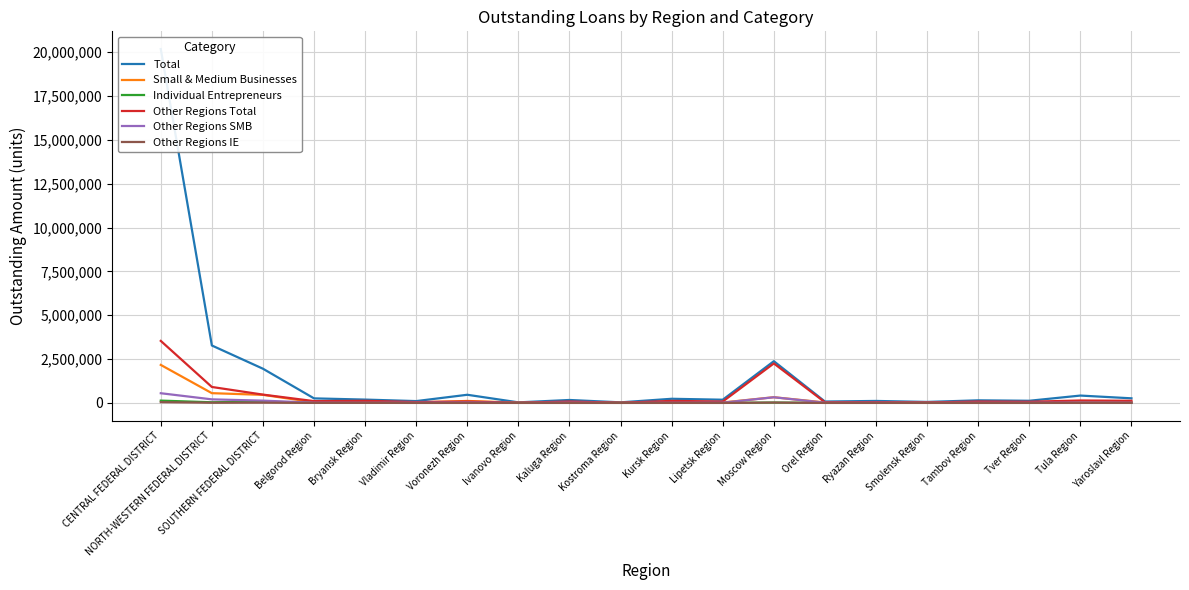

Where is the first local minimum for Other Regions IE?

NORTH-WESTERN FEDERAL DISTRICT